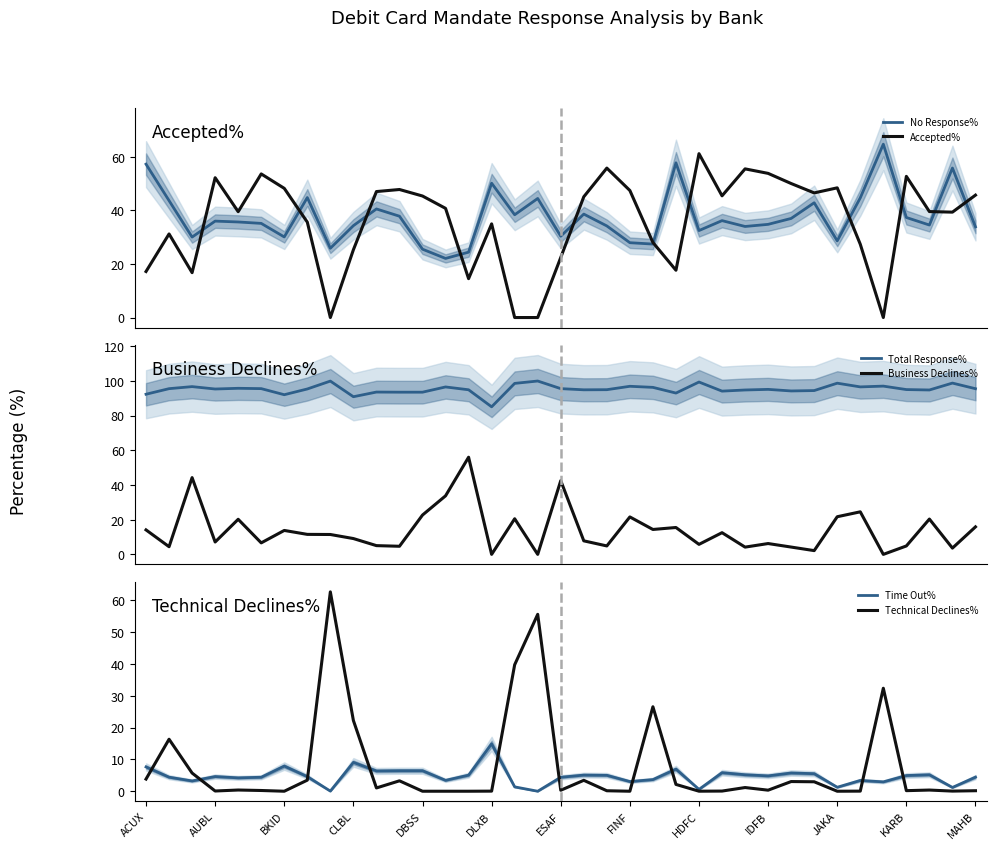

What is the difference between the maximum and second lowest values in the Business Declines% series?

56.0